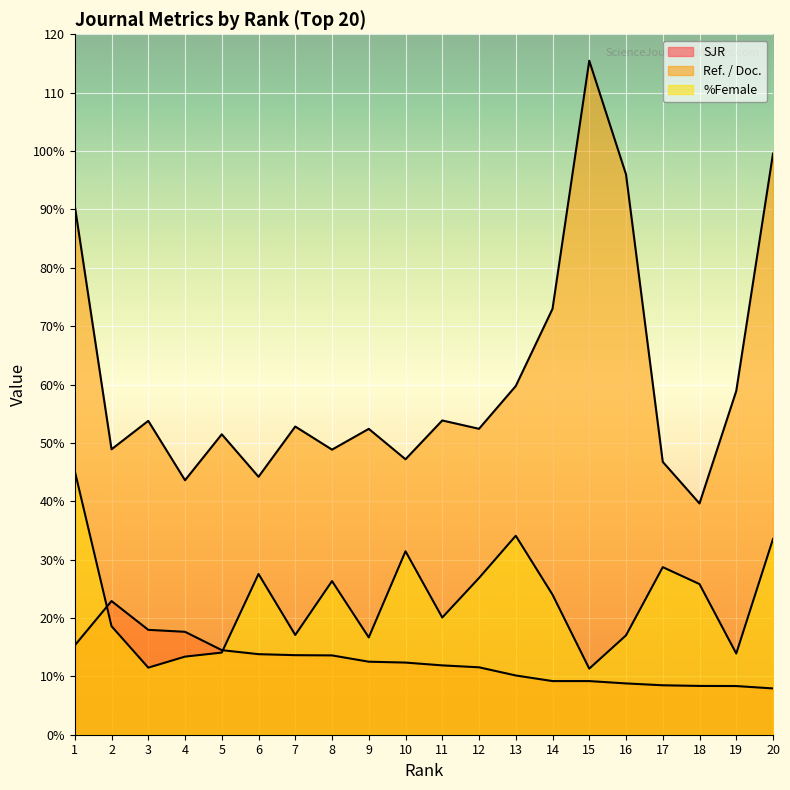

Which label corresponds to the largest value in the chart?

15